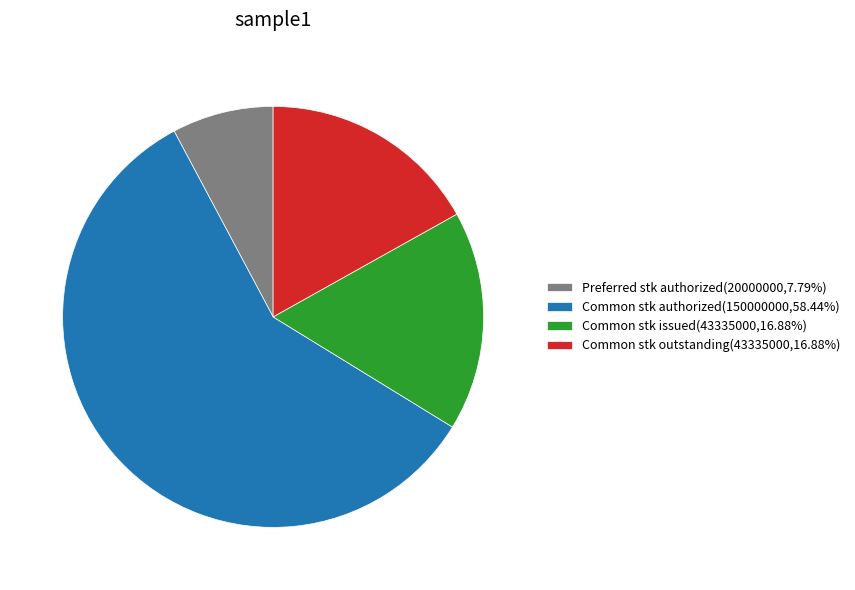

How many slices are in this pie chart?

4